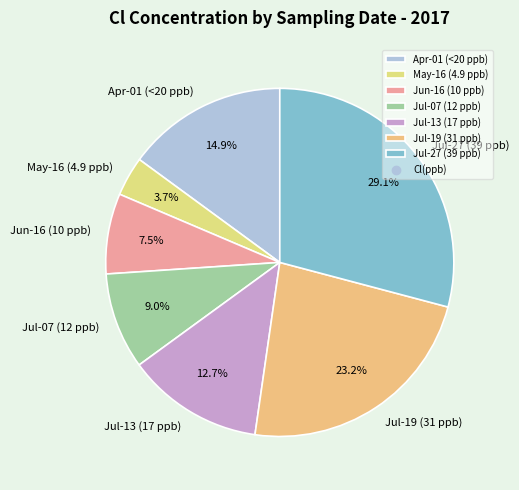

What is the smallest slice in the pie chart?

May-16 (4.9 ppb)